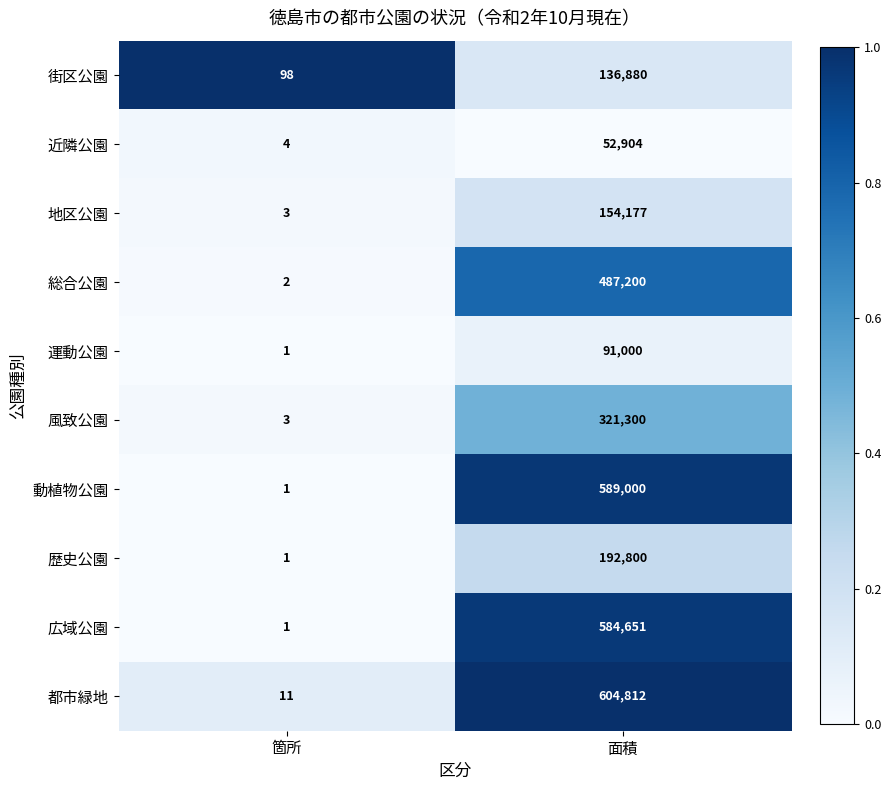

The 街区公園 series shows 230595 at 面積. True or false?

False